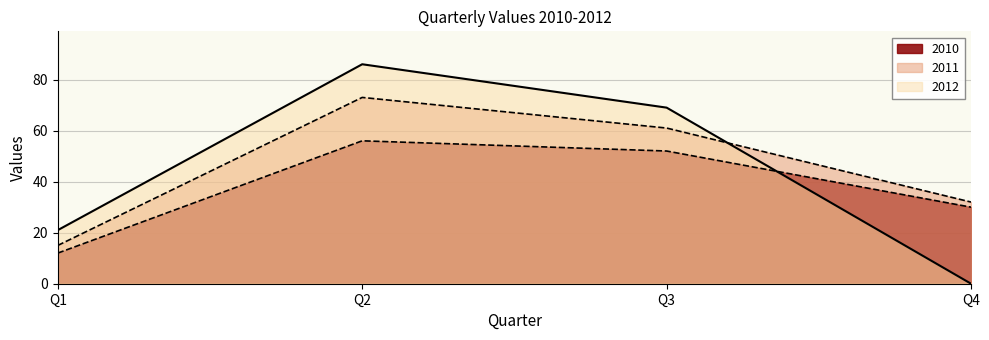

List the labels in order of 2012 value, smallest first.

Q4, Q1, Q3, Q2